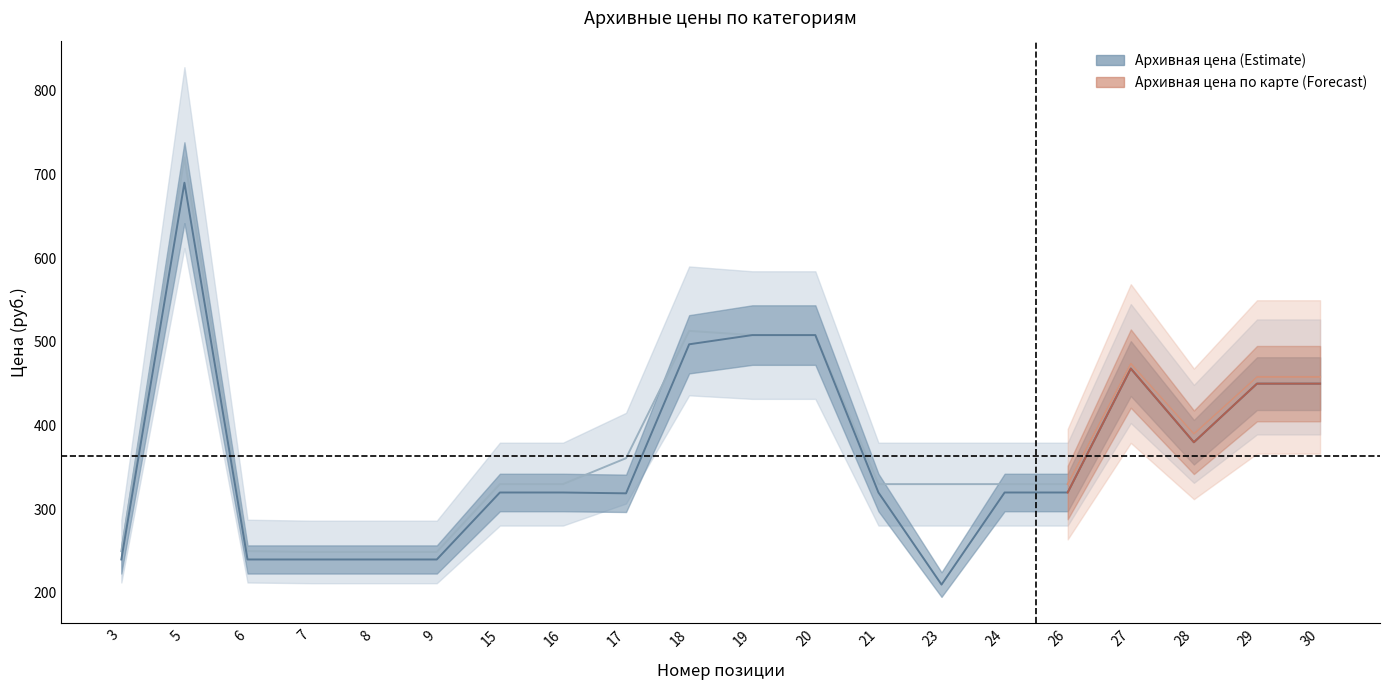

Is it true that Архивная цена equals 292 at 18?

False